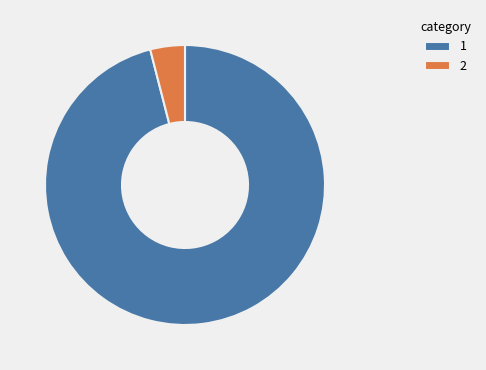

What is the ratio of the value at 1 to the value at 2?

24.0